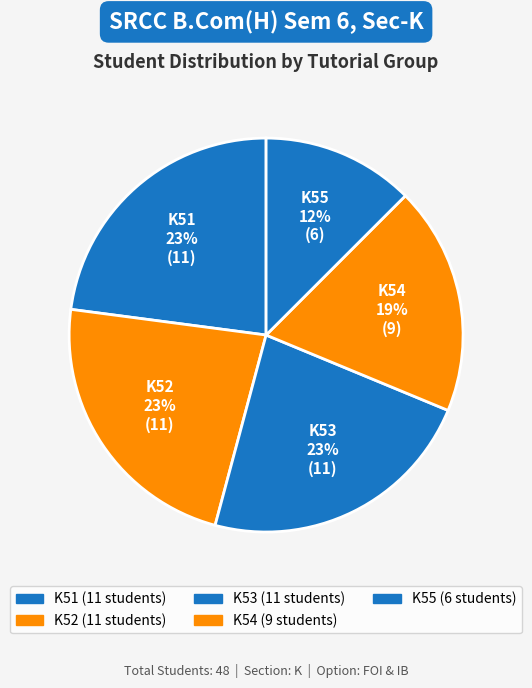

Which category has the biggest portion of the pie?

K53